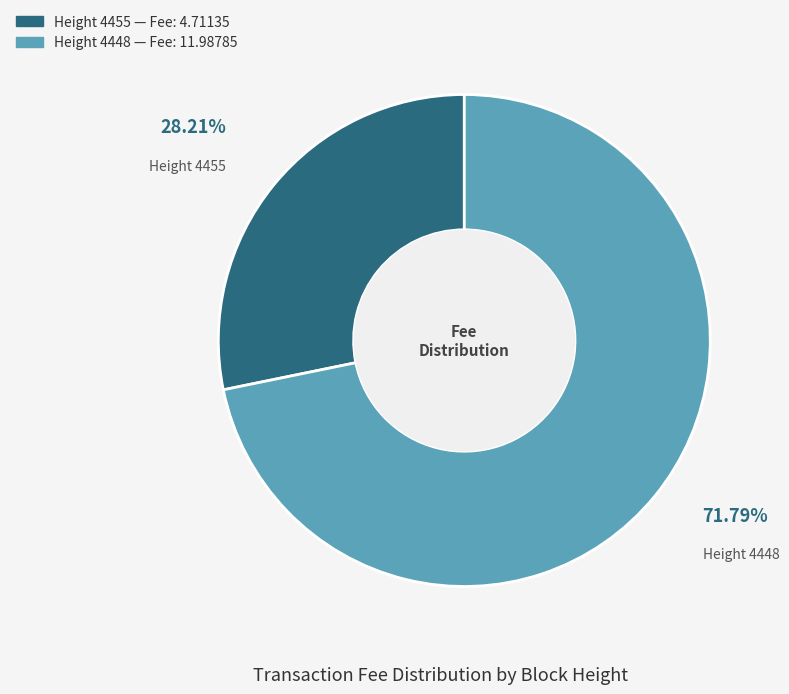

Does any single category account for the majority?

Yes